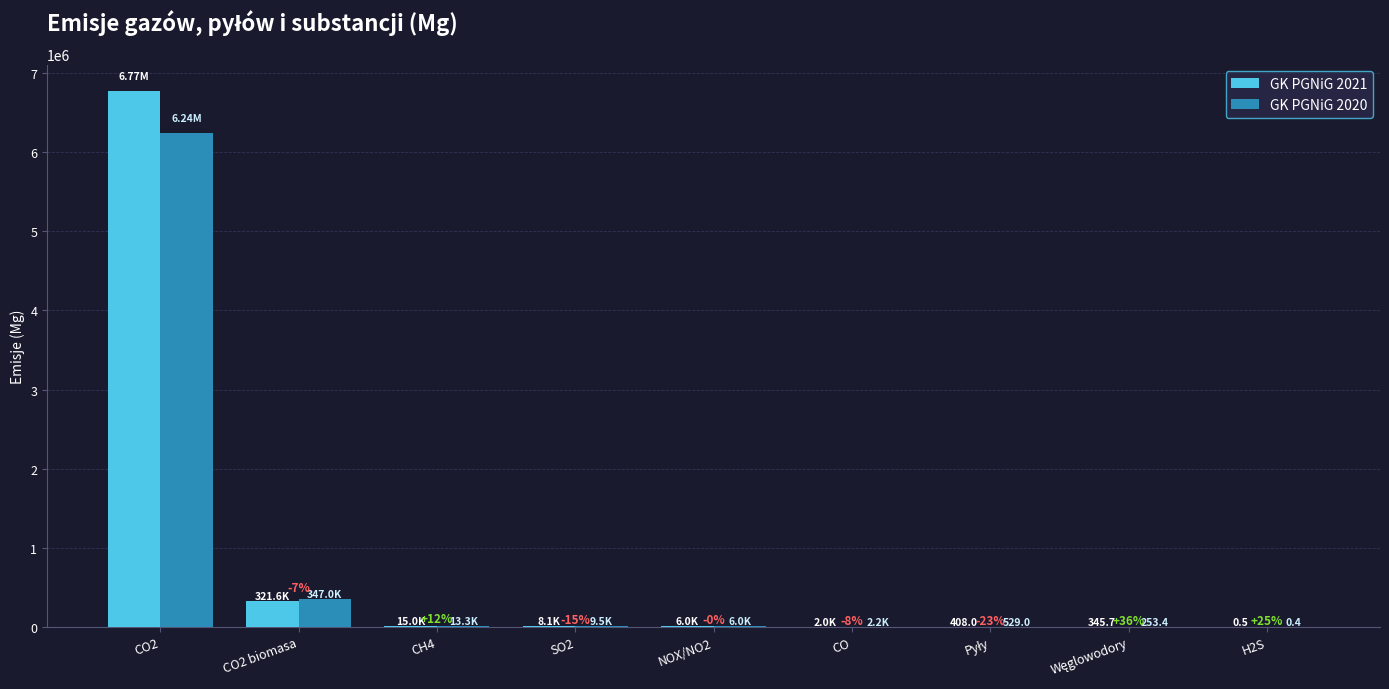

Are the bars horizontal?

No